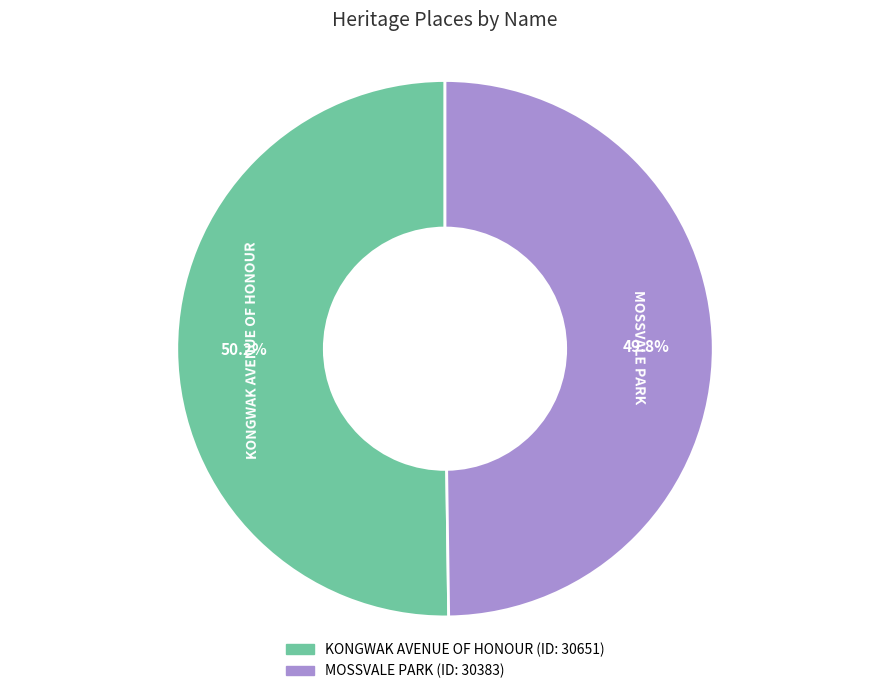

To the nearest percent, what portion does MOSSVALE PARK represent?

50%